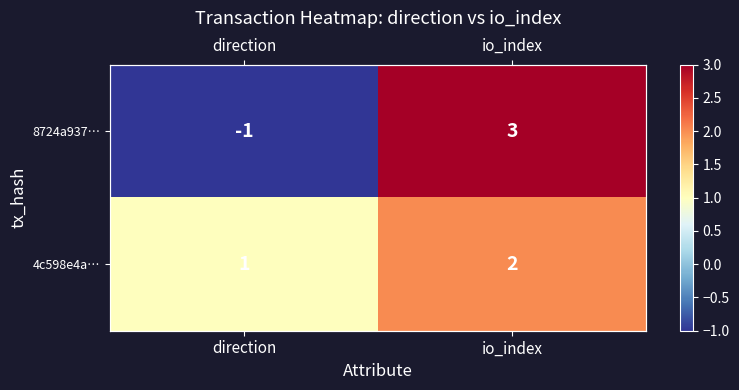

Which category has the highest value in the 8724a937… series?

io_index